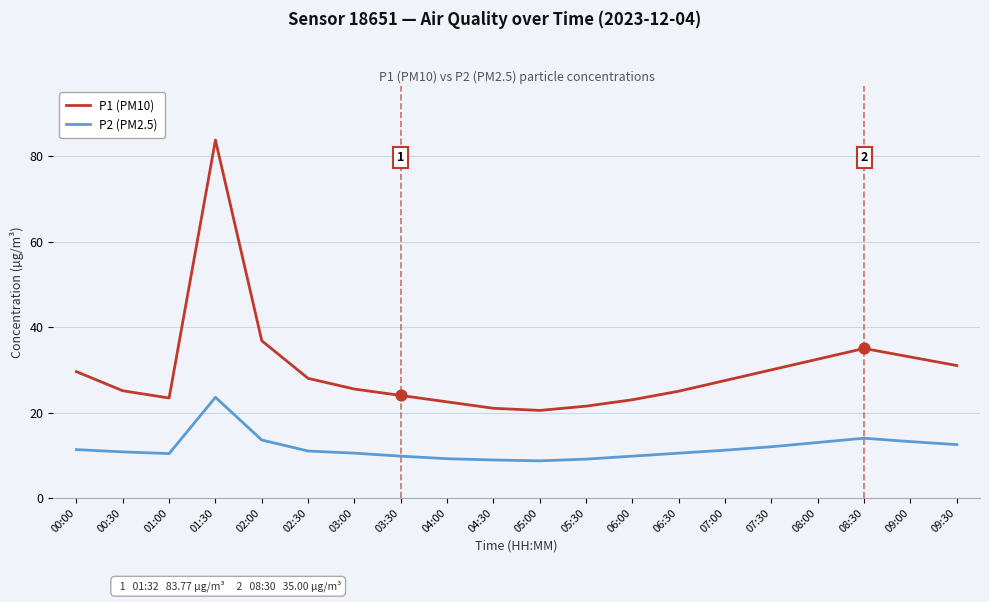

At which category is the sum across all series the highest?

01:30